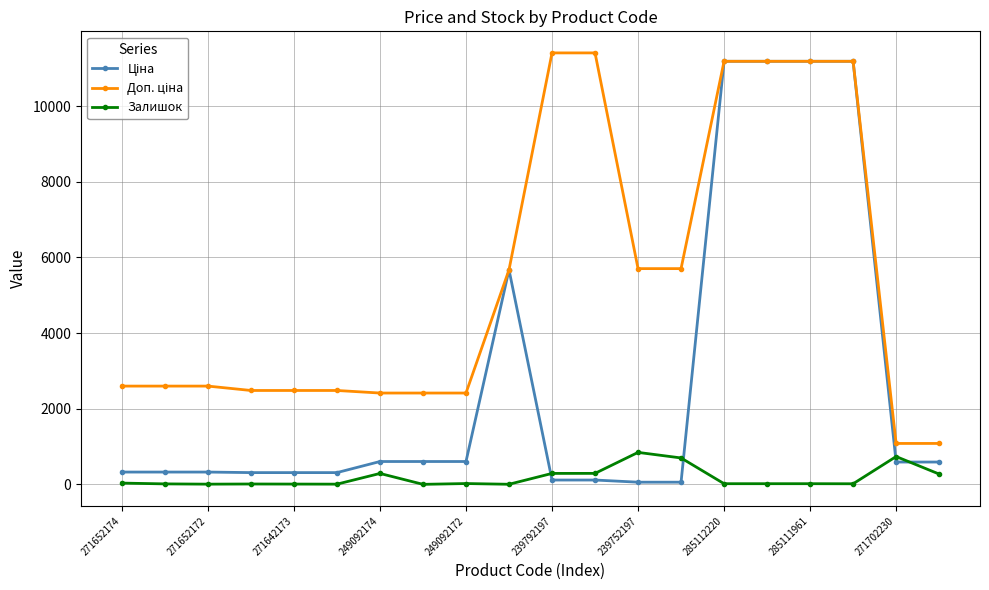

At how many categories does at least one series exceed 10695?

6